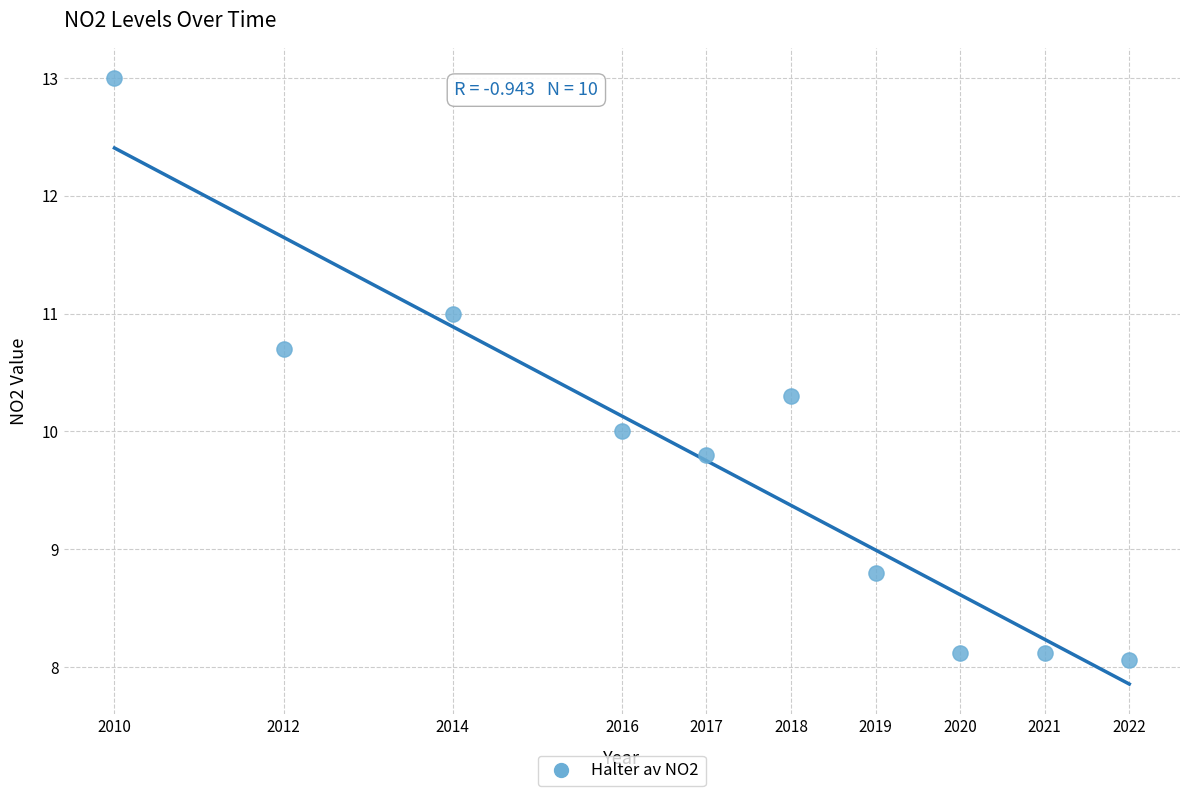

What is the range of X values (max minus min)?

12.0